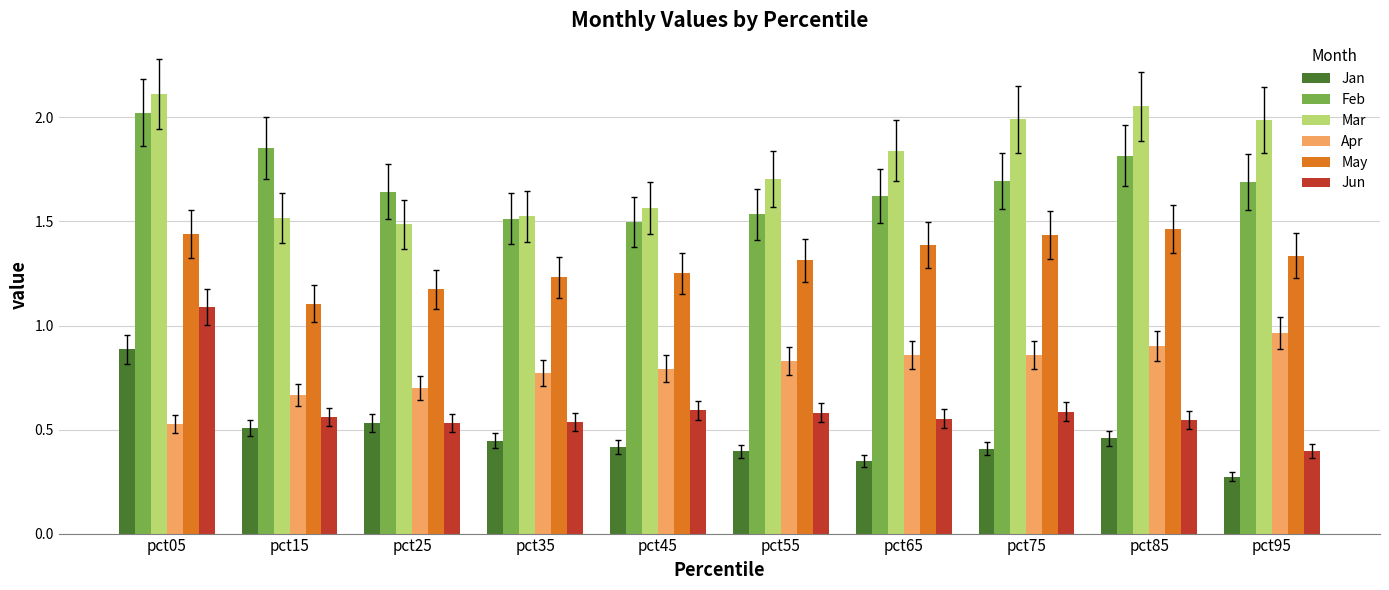

What is the sum of all Mar values?

17.8